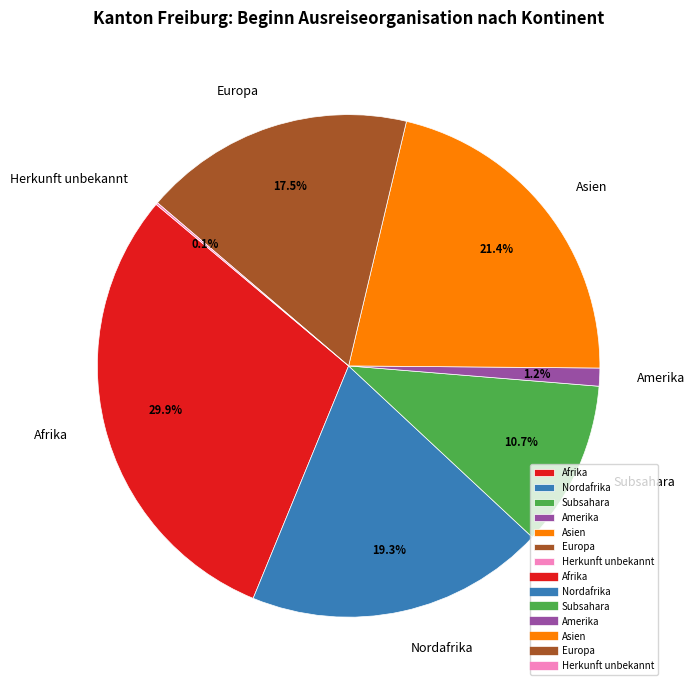

Is the sum of Asien and Europa greater than half?

No